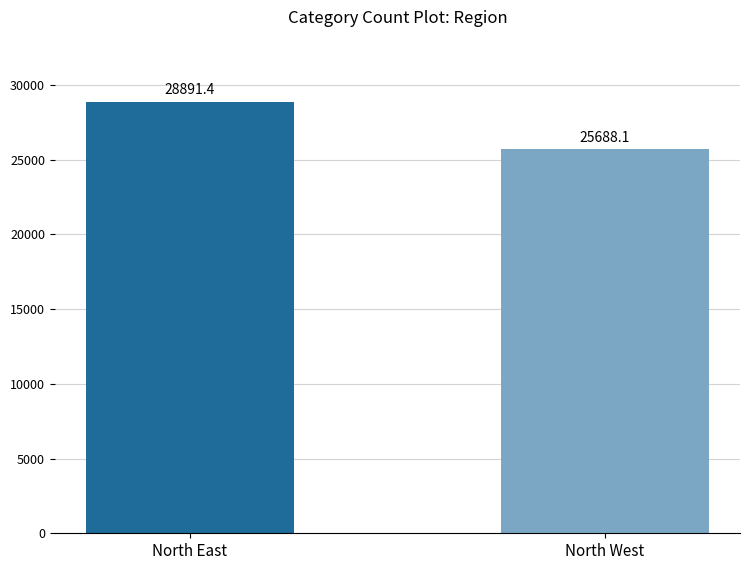

What is the label of the 1st bar from the left?

North East